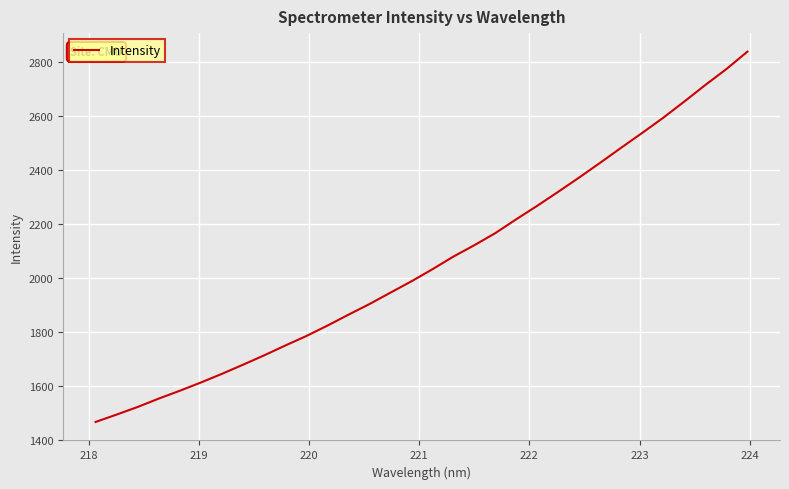

What is the greatest value displayed?

2839.4